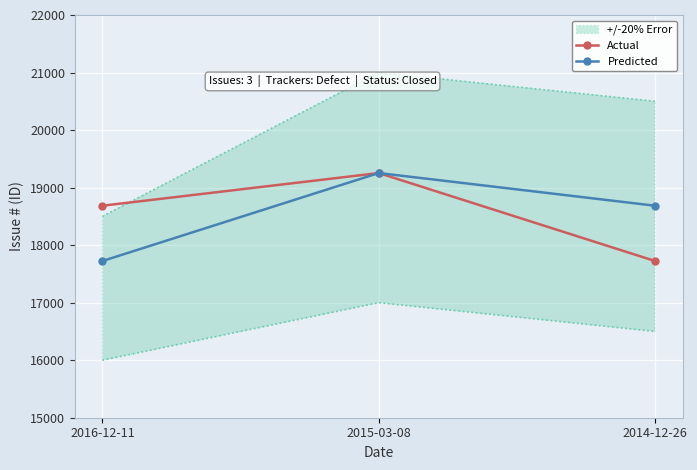

At how many categories does at least one series exceed 19096?

1